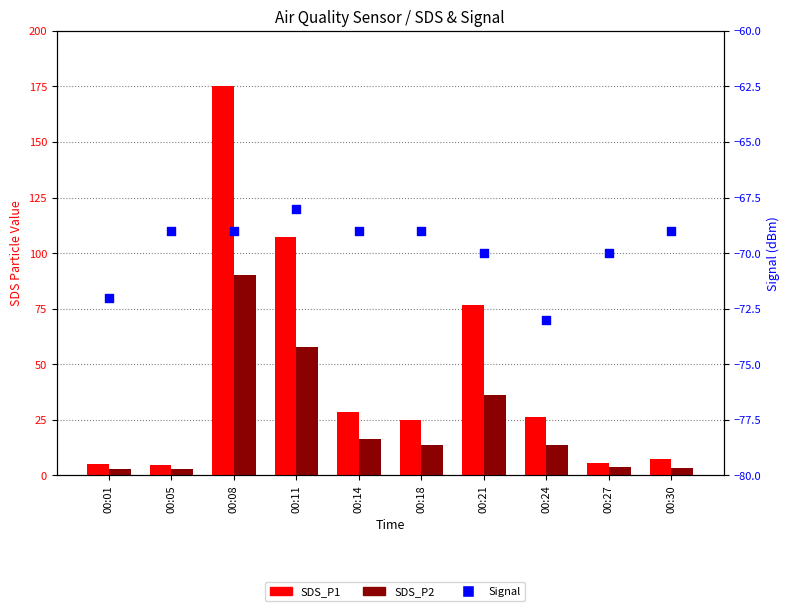

What is the total value across all series at 00:24?

-32.9